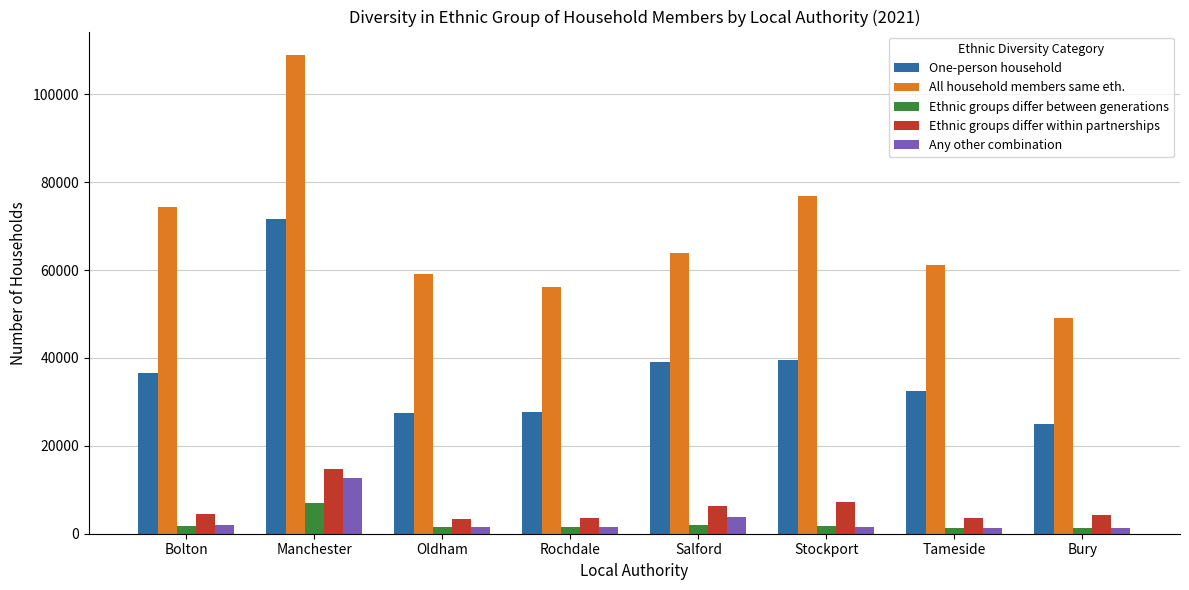

Which series has the largest range (max minus min)?

All household members same eth.